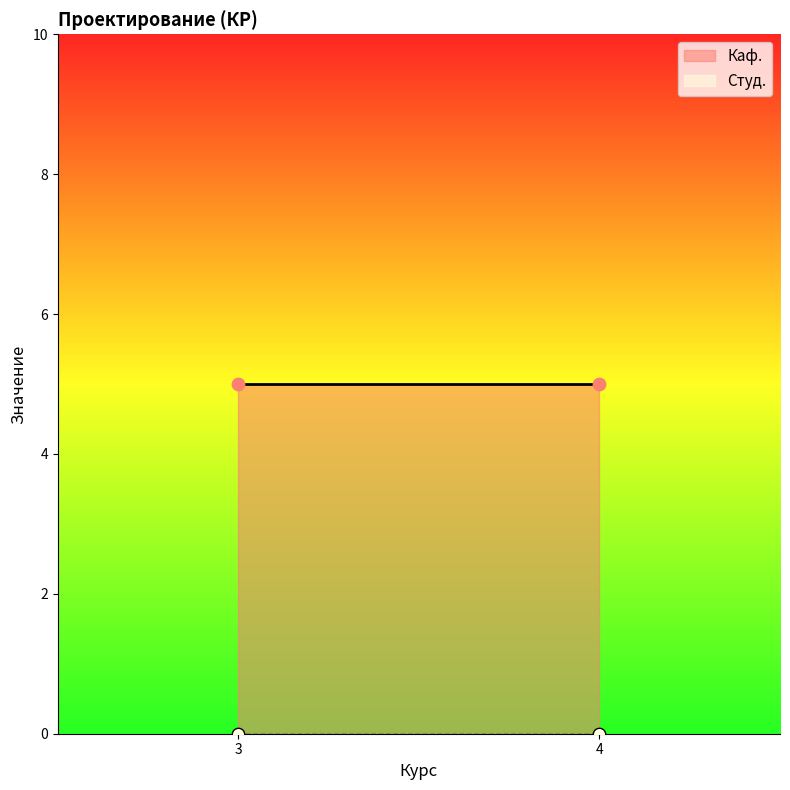

At which category is the sum across all series the highest?

3